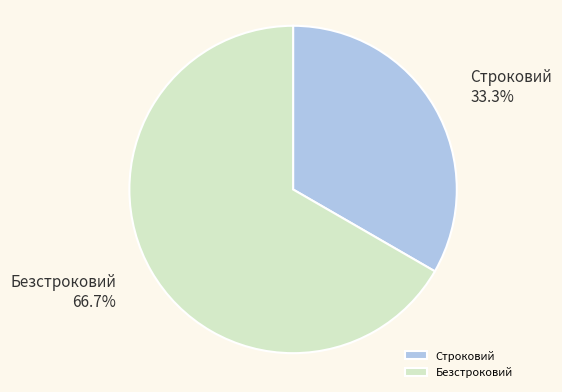

Between Строковий and Безстроковий, which is larger?

Безстроковий